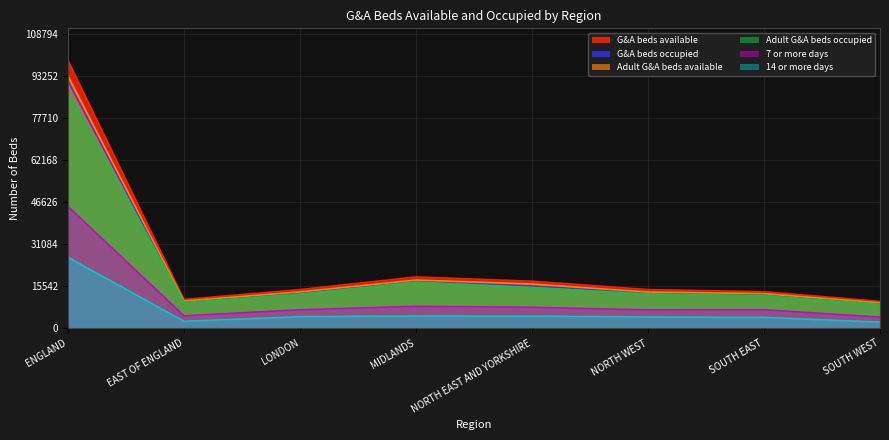

How many interior local valleys does the 14 or more days series have?

1